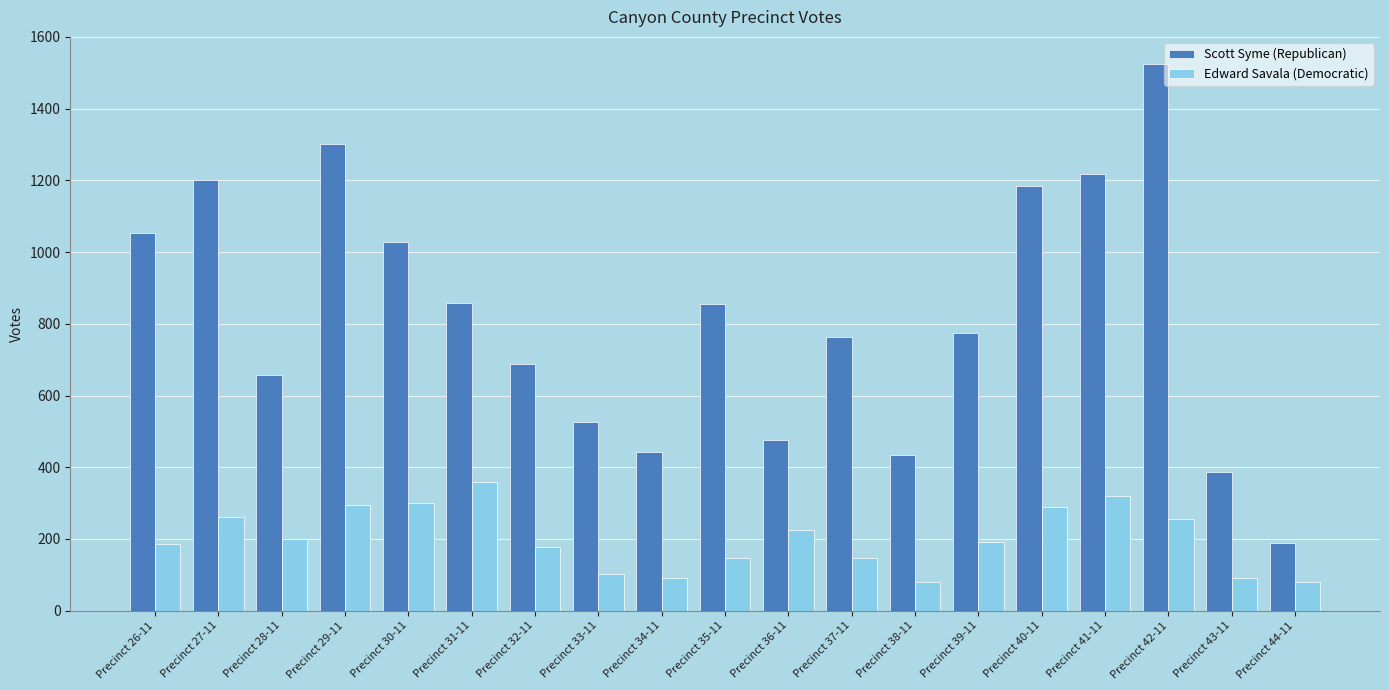

How many bars are there in total?

38